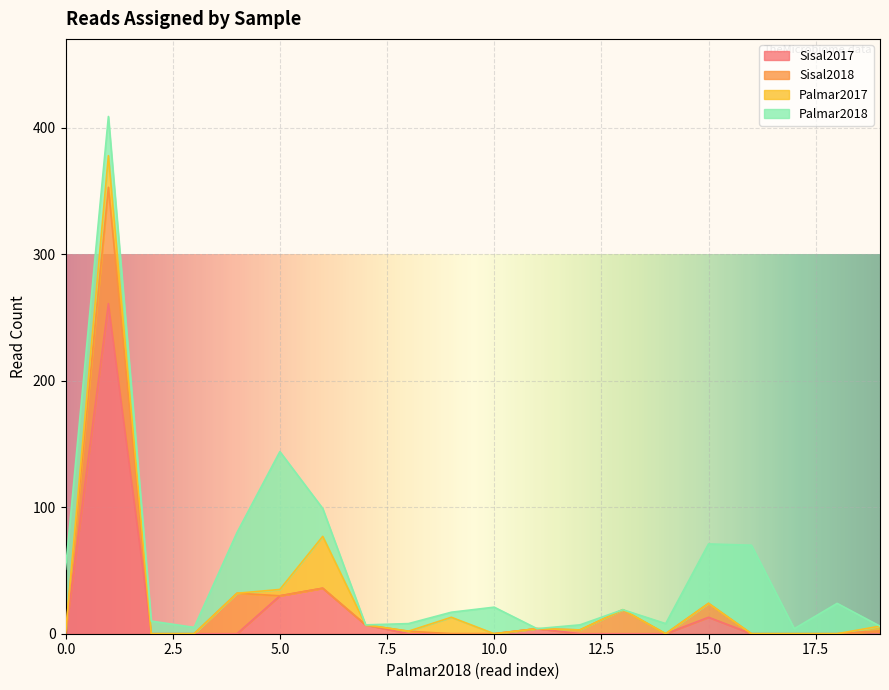

How many data points does each series have?

20